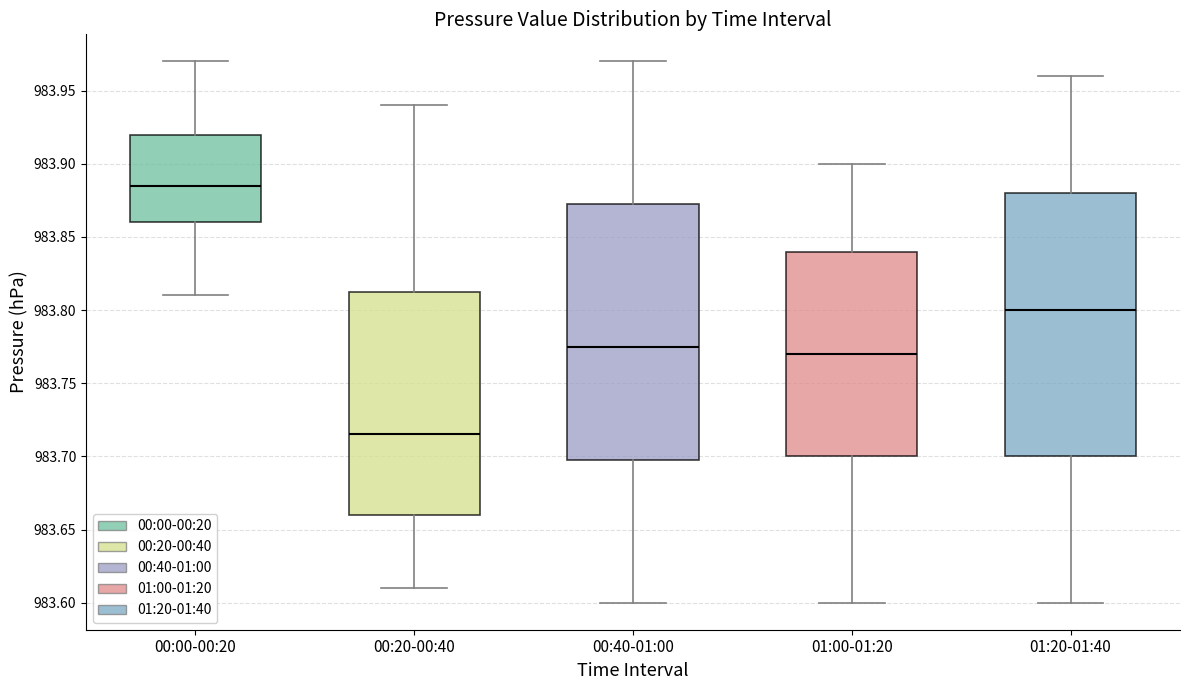

Which box has the highest median line?

00:00-00:20